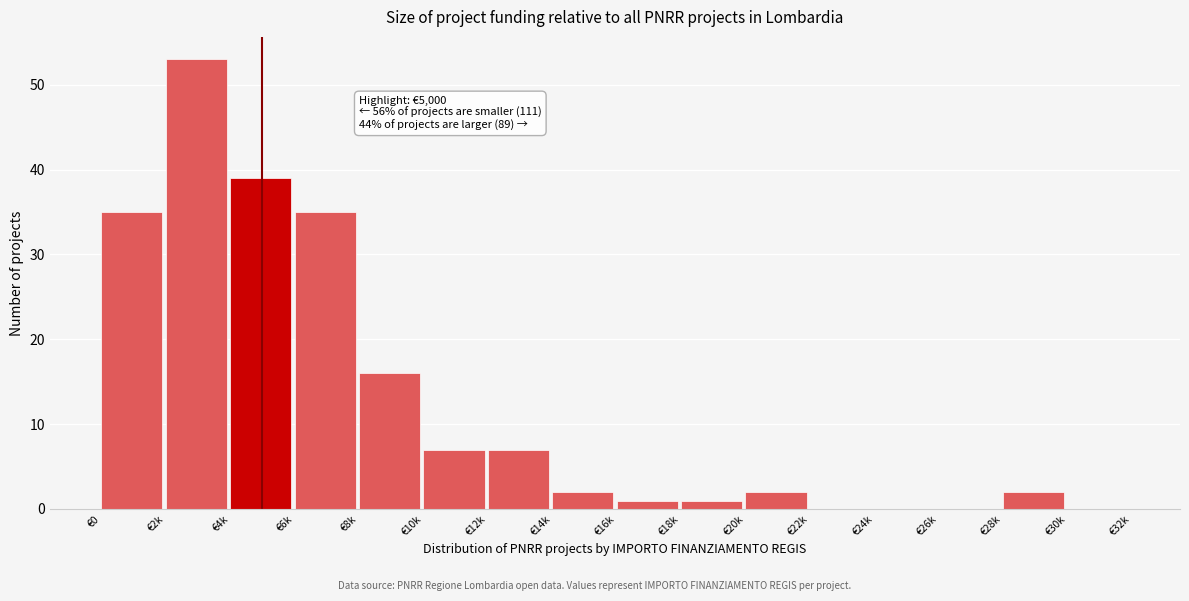

Reading left to right, what are all the values shown in this chart?

€0=35	€2k=53	€4k=39	€6k=35	€8k=16	€10k=7	€12k=7	€14k=2	€16k=1	€18k=1	€20k=2	€22k=0	€24k=0	€26k=0	€28k=2	€30k=0